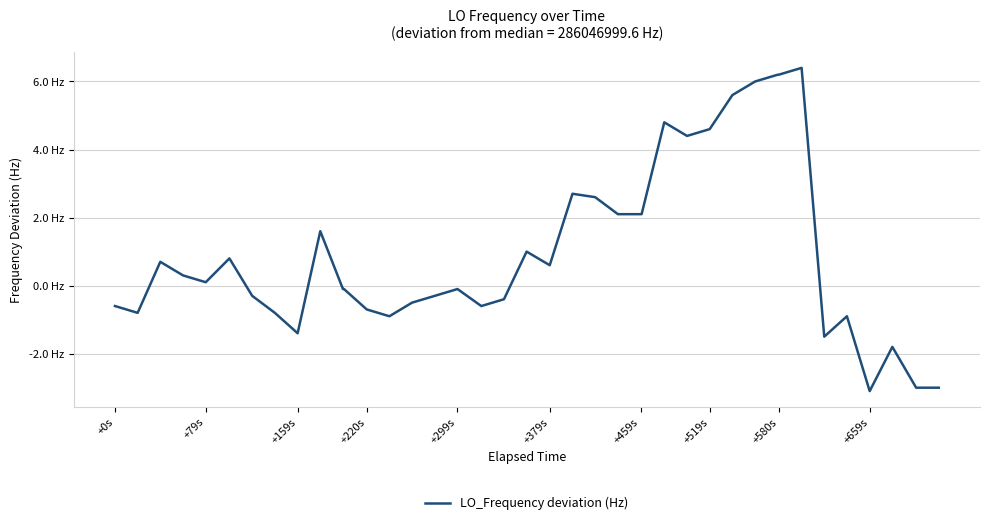

Which label corresponds to the smallest value in the chart?

+659s